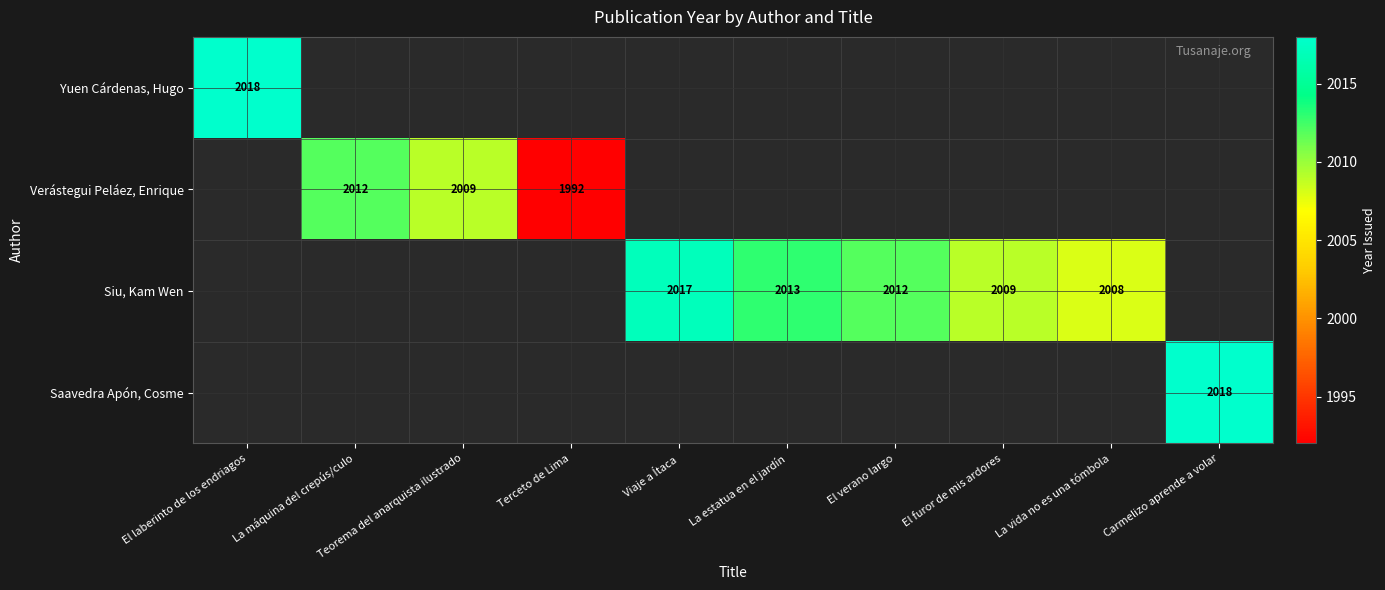

The Verástegui Peláez, Enrique series shows 1992 at Terceto de Lima. True or false?

True